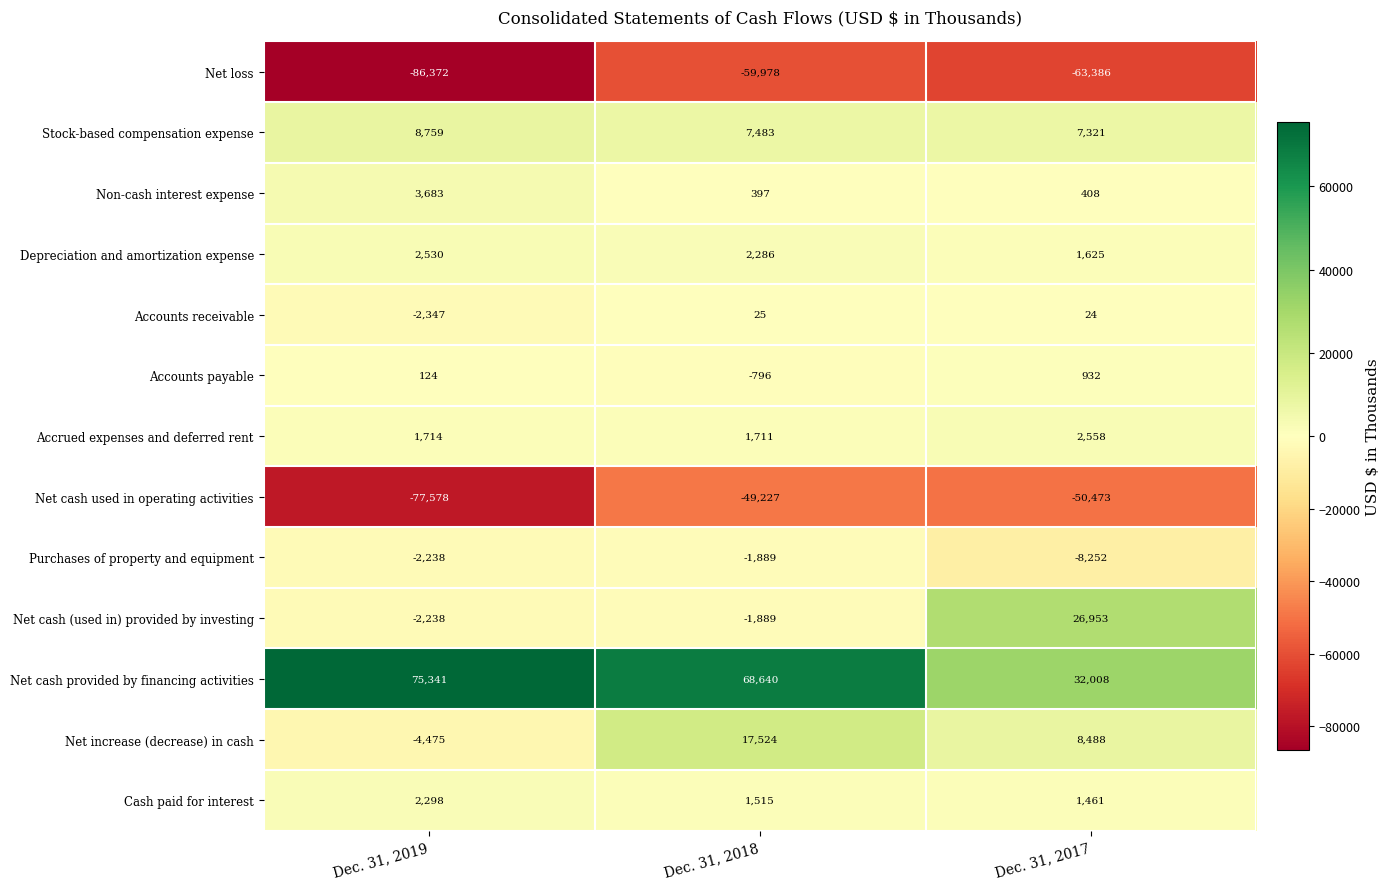

List the series in order of their peak value, lowest first.

Net loss, Net cash used in operating activities, Purchases of property and equipment, Accounts receivable, Accounts payable, Cash paid for interest, Depreciation and amortization expense, Accrued expenses and deferred rent, Non-cash interest expense, Stock-based compensation expense, Net increase (decrease) in cash, Net cash (used in) provided by investing, Net cash provided by financing activities